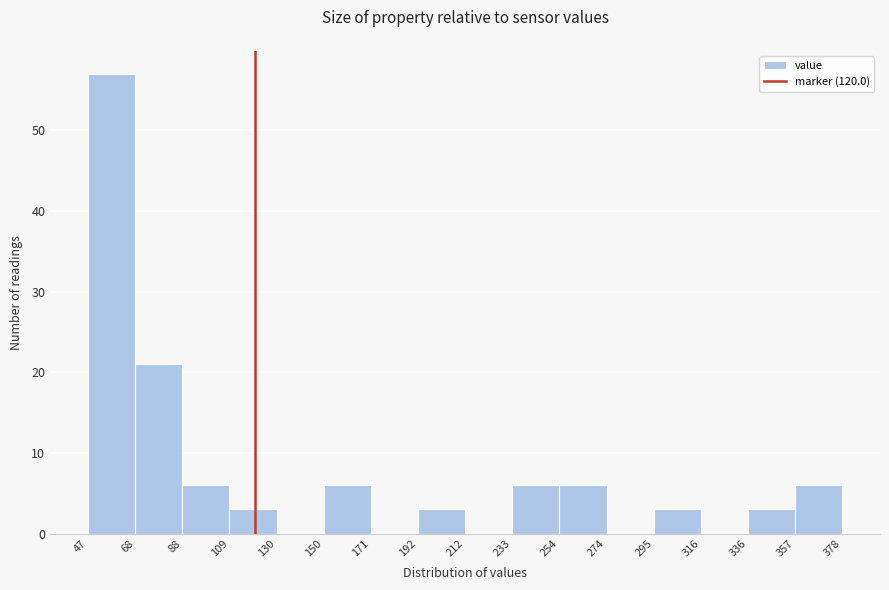

Reading left to right, transcribe this chart: for each bar, give the range it covers on the x-axis and its height. The values are not printed on the chart, so give them approximately, as read against the axis.

47 to 68: 57
68 to 88: 21
88 to 109: 6
109 to 130: 3
130 to 150: 0
150 to 171: 6
171 to 192: 0
192 to 212: 3
212 to 233: 0
233 to 254: 6
254 to 274: 6
274 to 295: 0
295 to 316: 3
316 to 336: 0
336 to 357: 3
357 to 378: 6